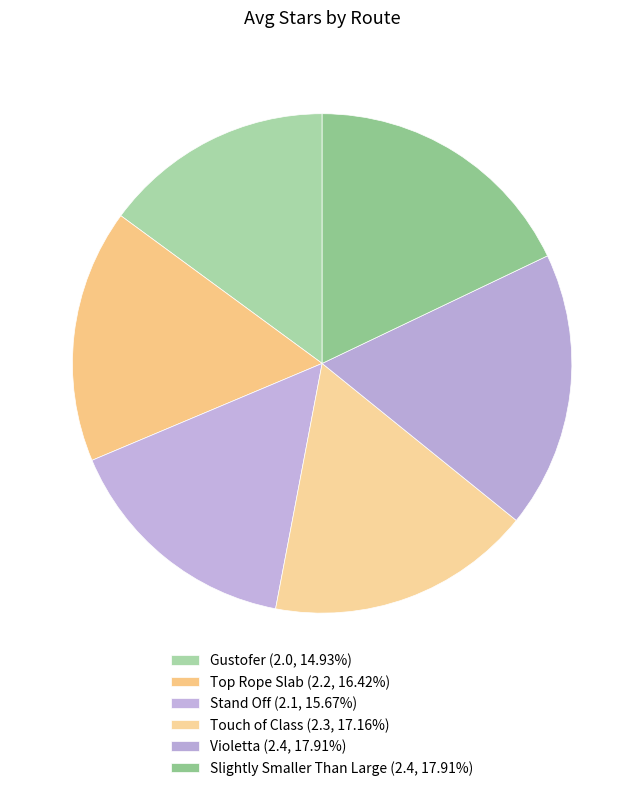

To the nearest percent, what is the difference between the Stand Off and Slightly Smaller Than Large slice percentages?

2%